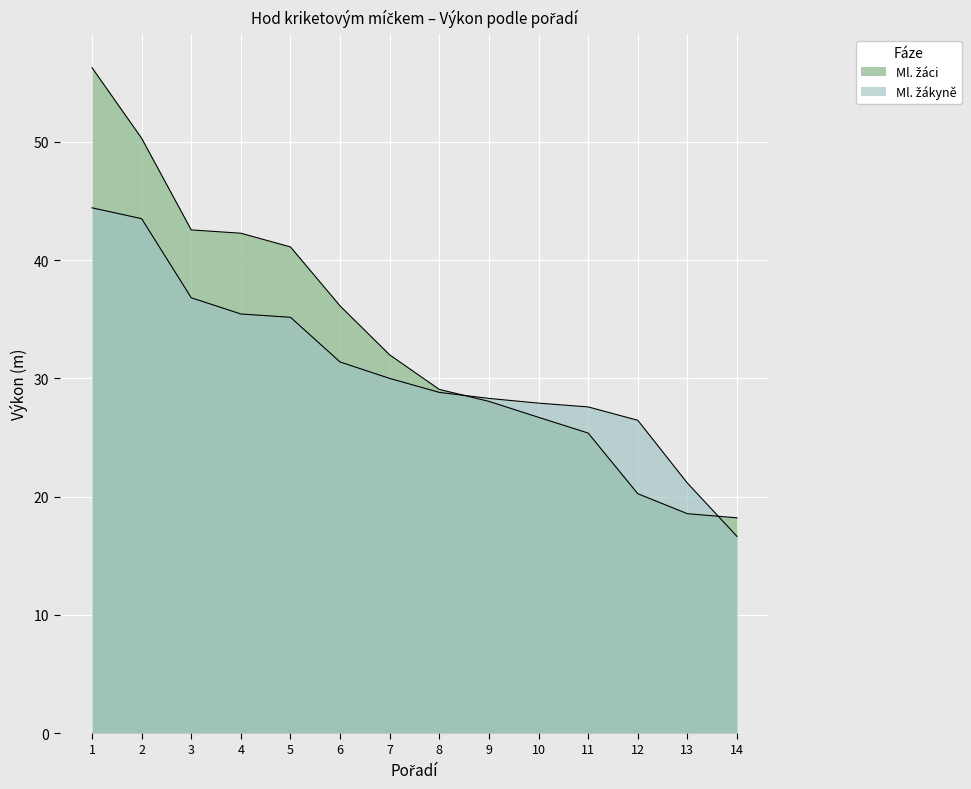

At how many categories does at least one series exceed 33?

6